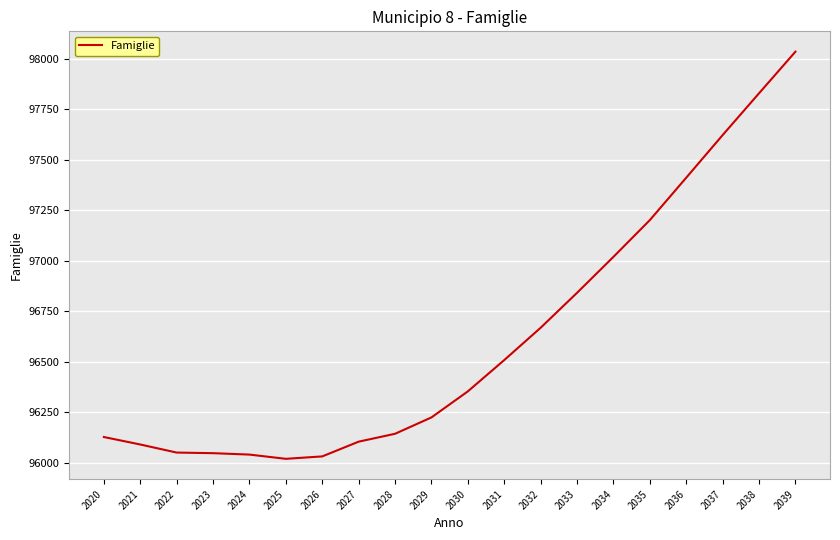

What is the ratio of the value at 2032 to the value at 2034?

1.0